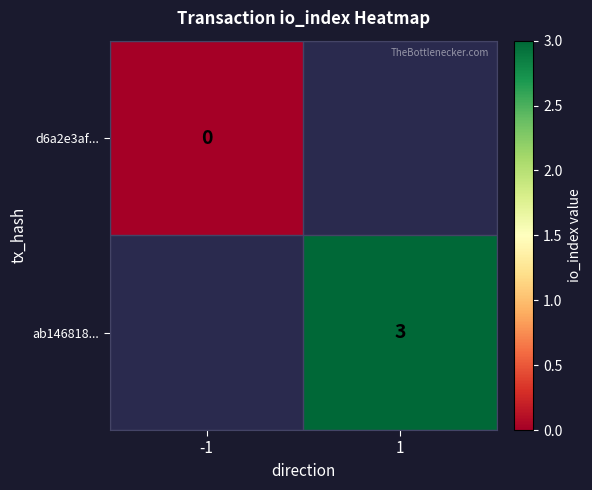

Is the value of ab146818... at 1 greater than the value of d6a2e3af... at -1?

Yes